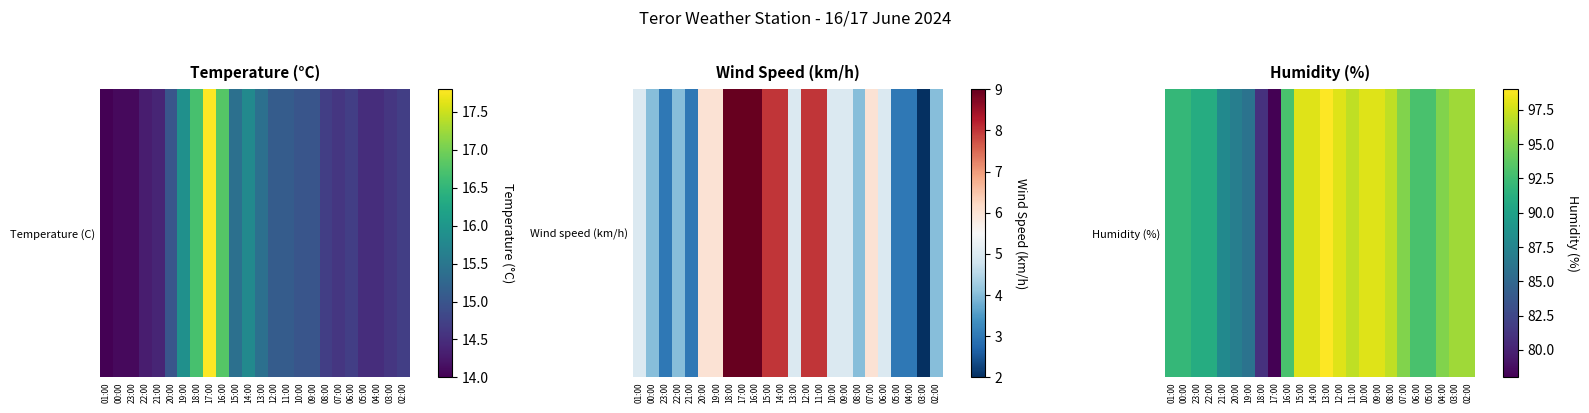

At which category does the chart reach its peak across all series?

13:00